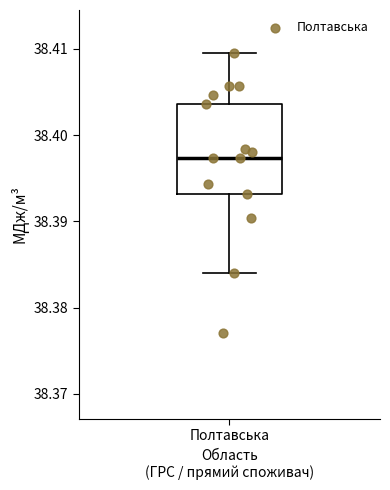

Transcribe this box plot: give where the median line is, the range the box spans, and where the two whiskers end, as read against the y-axis. The values are not printed on the chart, so give them approximately, as read against the axis.

median 38.397, box 38.393 to 38.404, whiskers 38.384 to 38.410